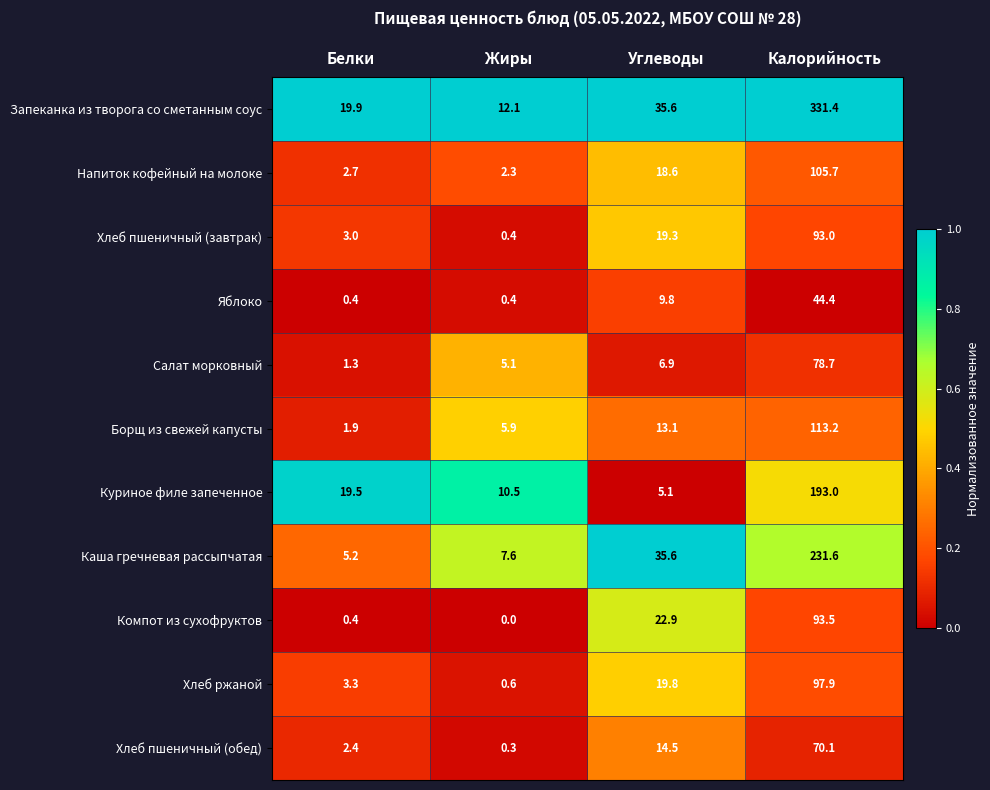

At which category is the sum across all series the highest?

Калорийность